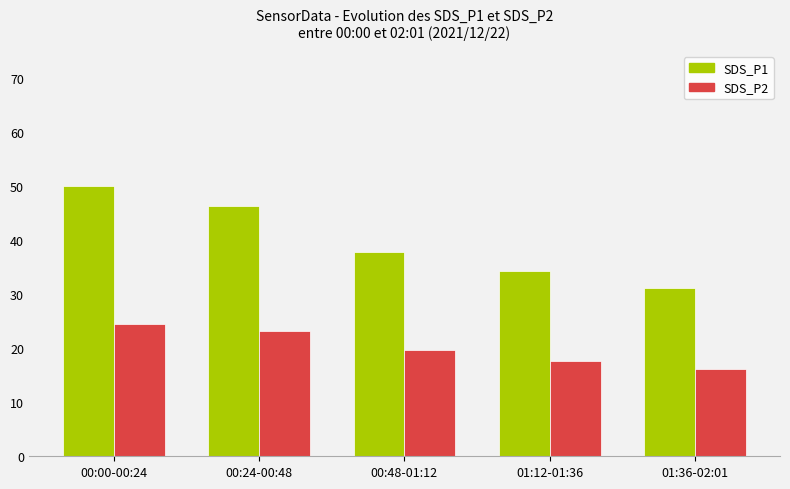

Which series changed the most between 01:12-01:36 and 01:36-02:01?

SDS_P1